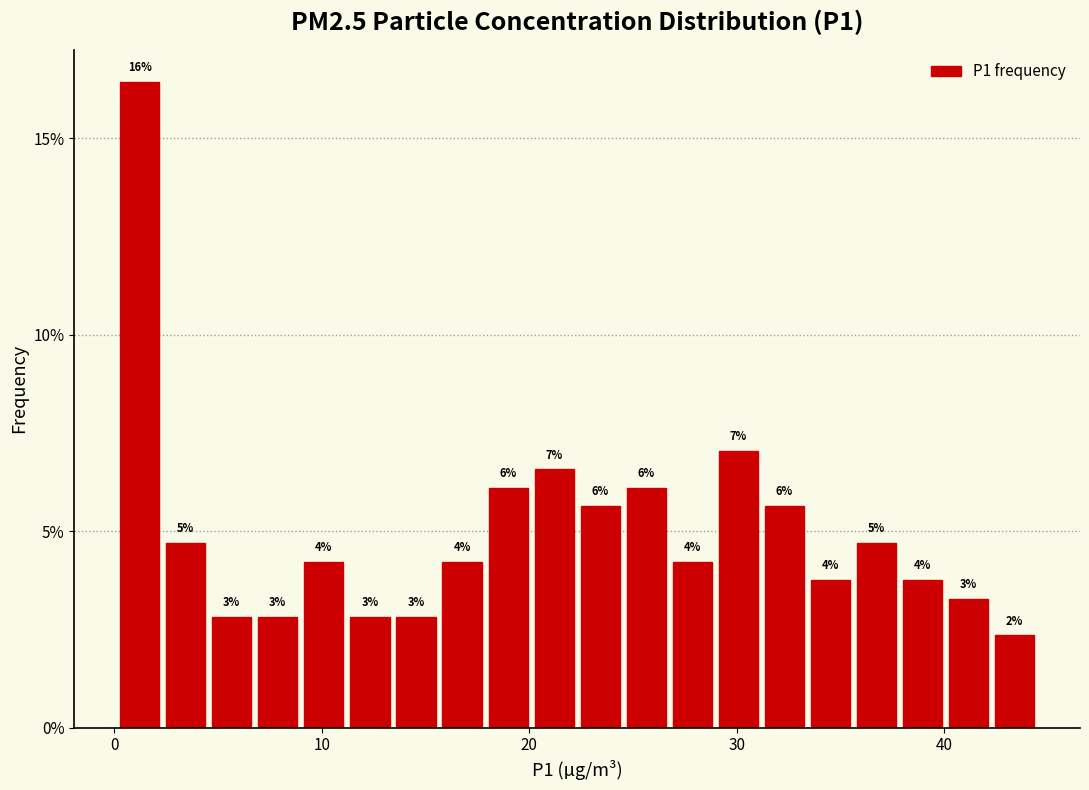

Read against the x-axis, roughly where is the centre of the tallest bar?

1